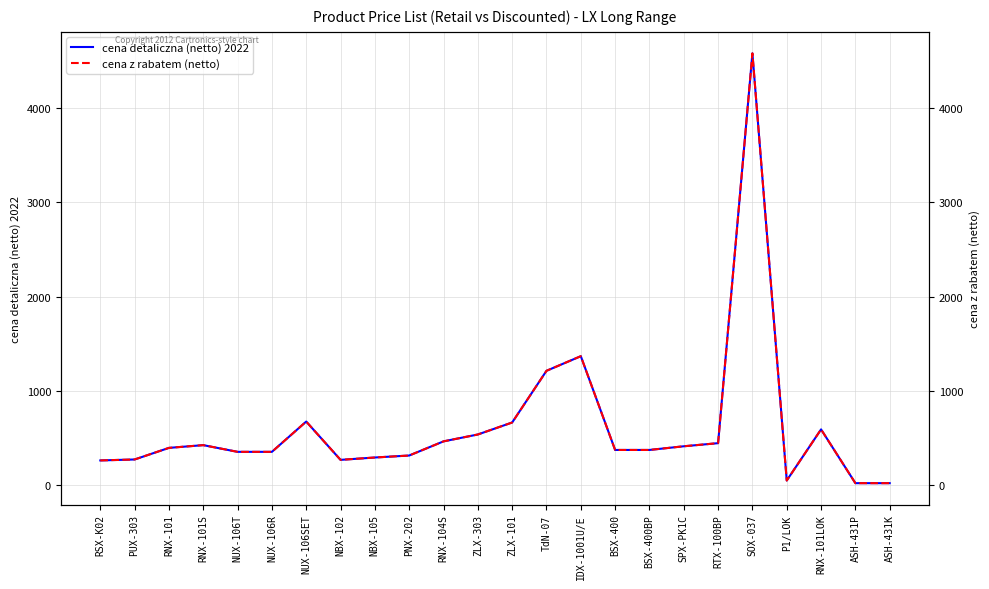

How many lines are shown in the chart?

2